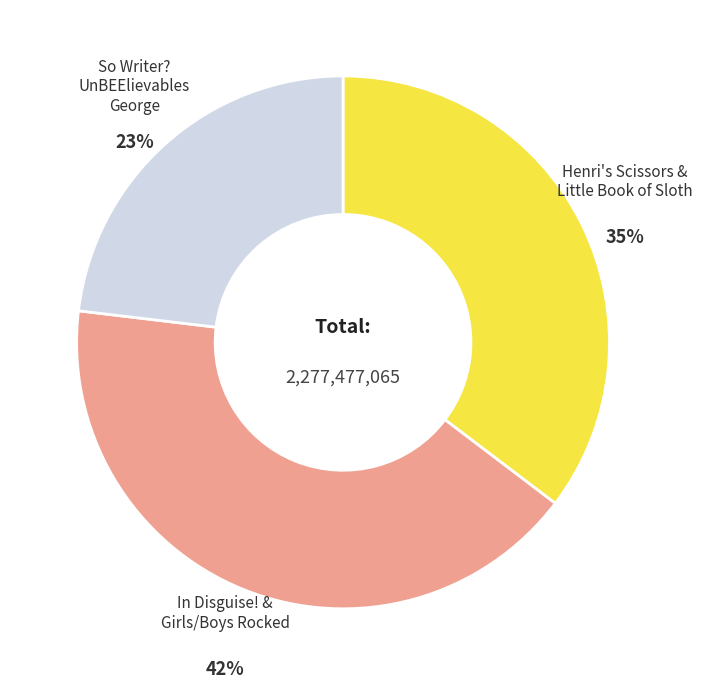

Rank the categories by value from lowest to highest.

So Writer? UnBEElievables George, Henri's Scissors & Little Book of Sloth, In Disguise! & Girls/Boys Rocked